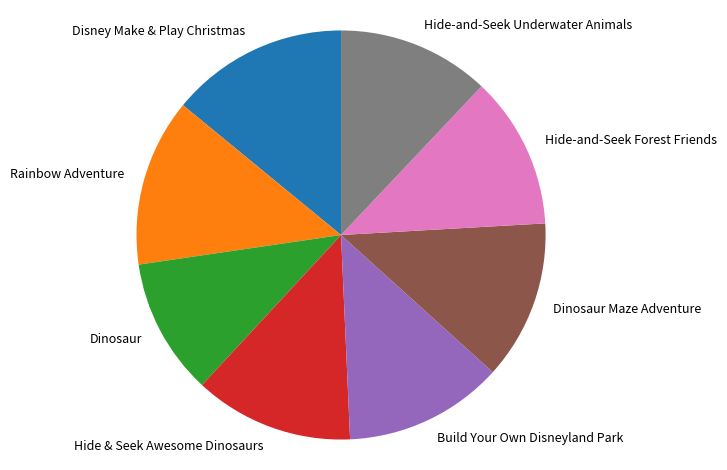

What is the largest slice in the pie chart?

Disney Make & Play Christmas